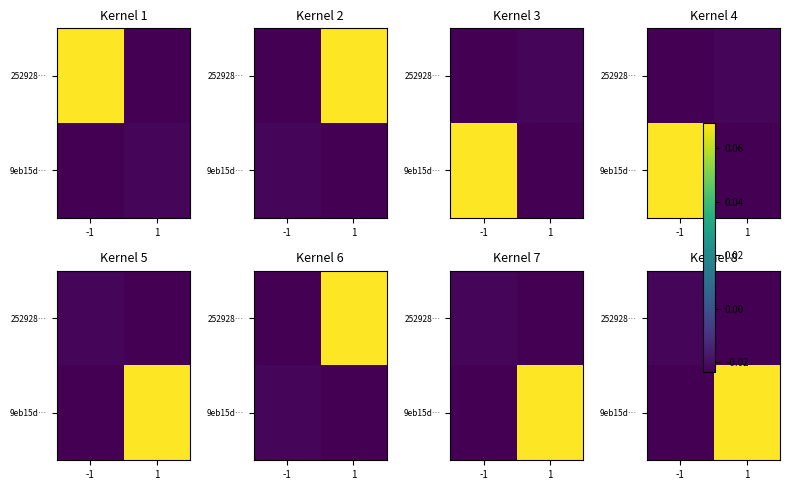

Rank the series by their average value, from lowest to highest.

252928…, 9eb15d…